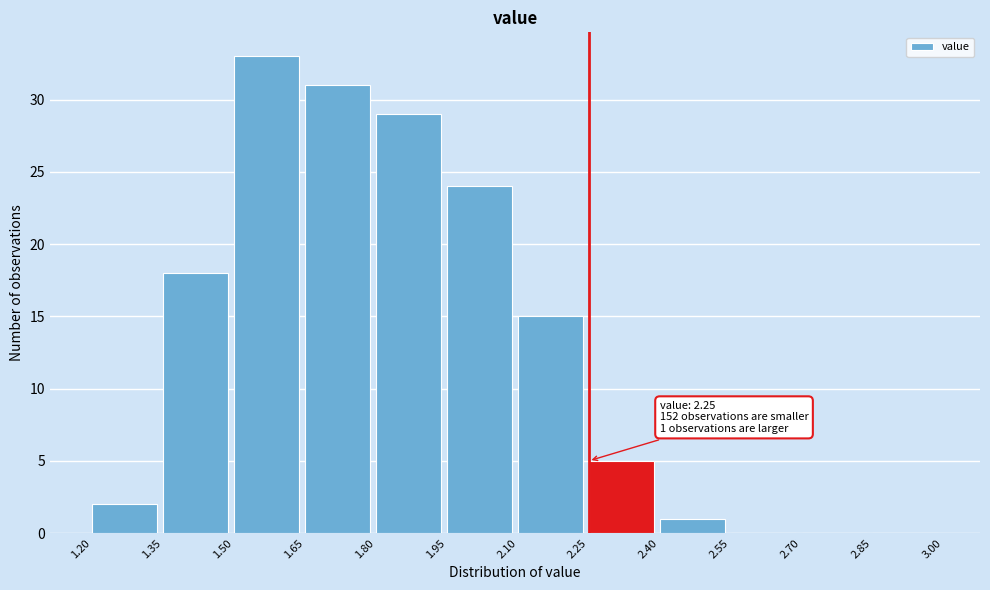

Over which range of the x-axis is the bar tallest?

1.50 to 1.65